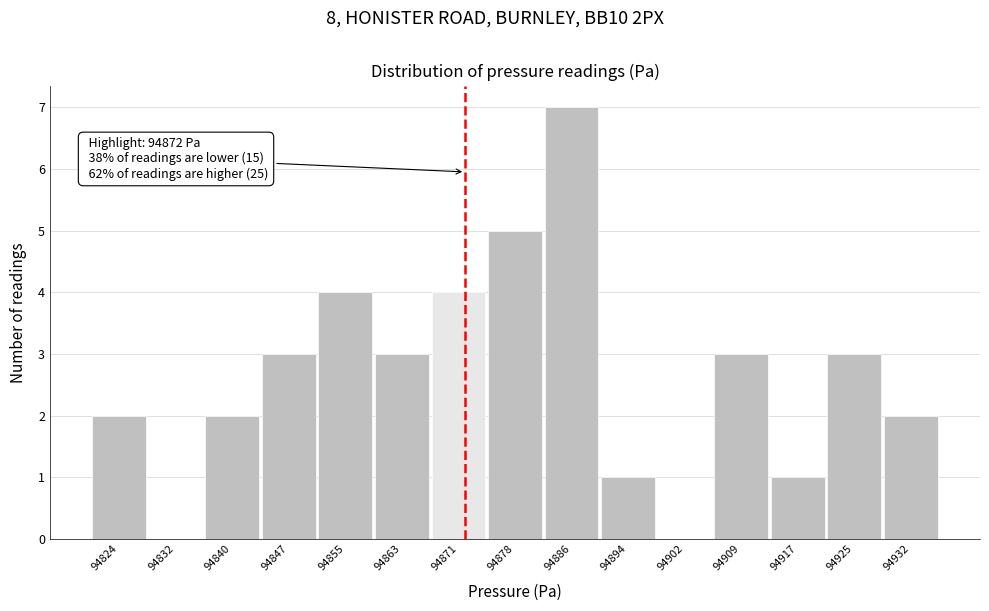

Over which range of the x-axis is the bar tallest?

94883 to 94890